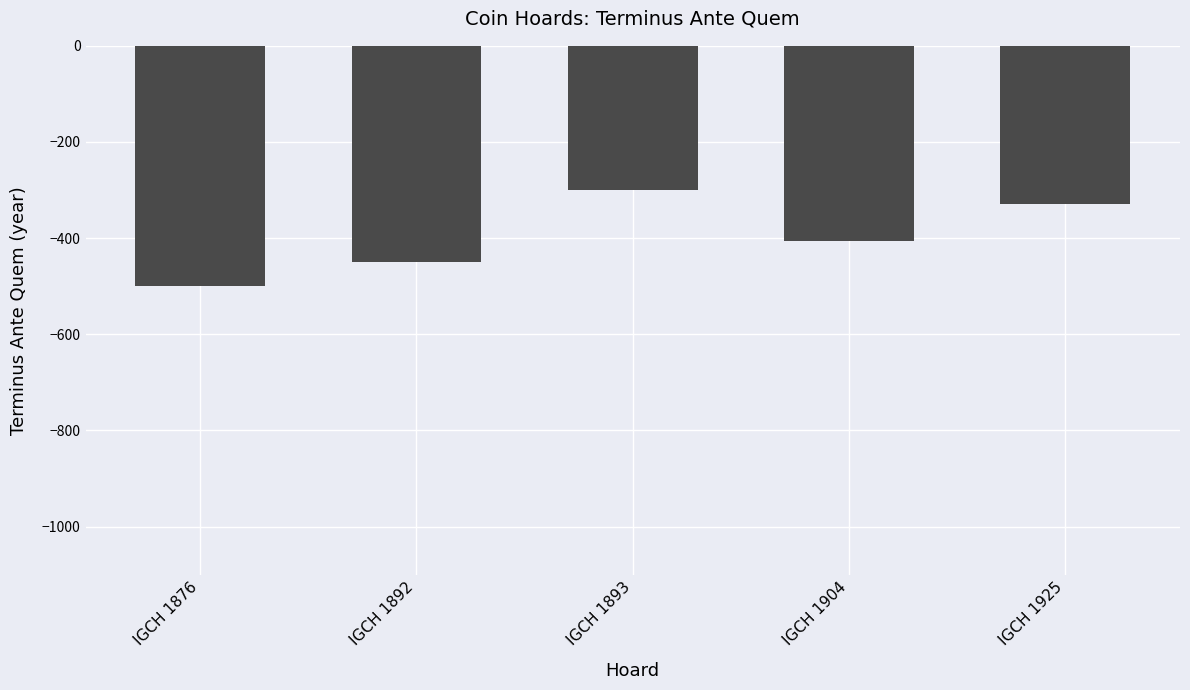

What is the difference between the second highest and second lowest values?

120